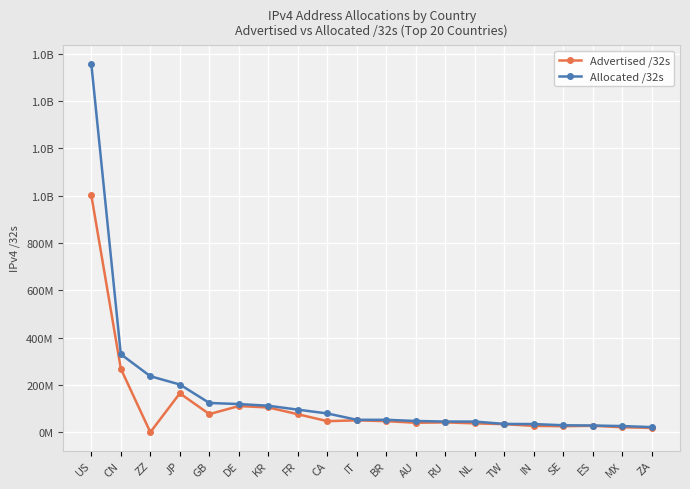

What are all the series names shown in the legend?

Advertised /32s, Allocated /32s